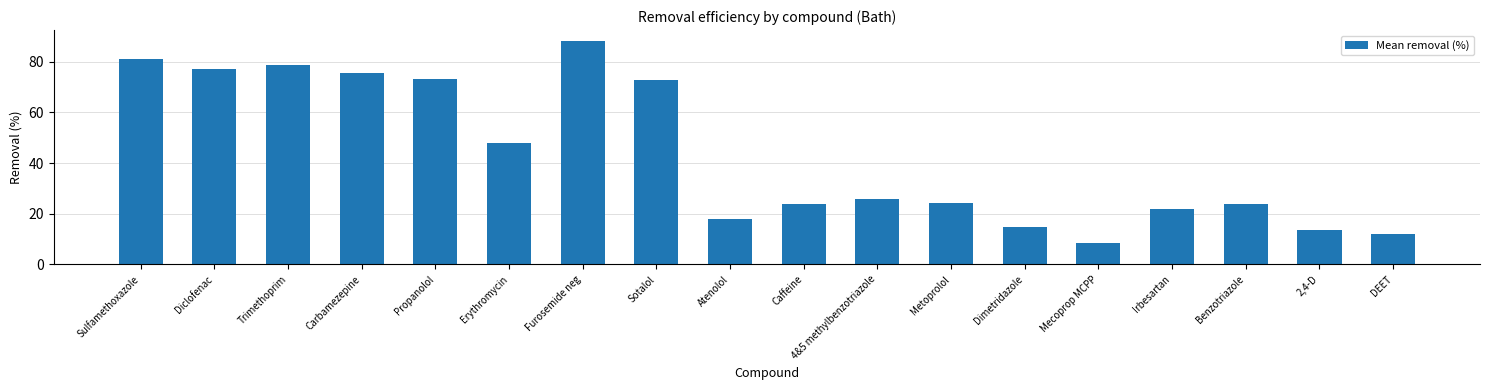

Which category has the highest value across all series?

Furosemide neg